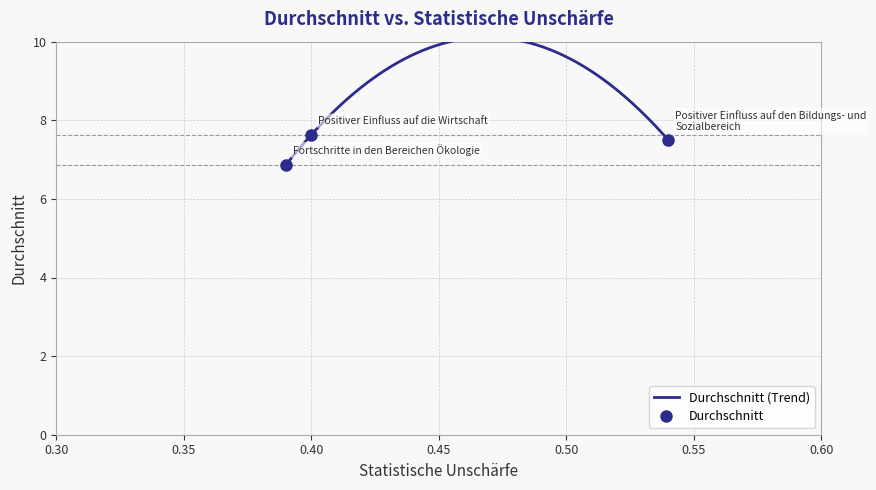

What is the lowest value of the Durchschnitt series?

6.9